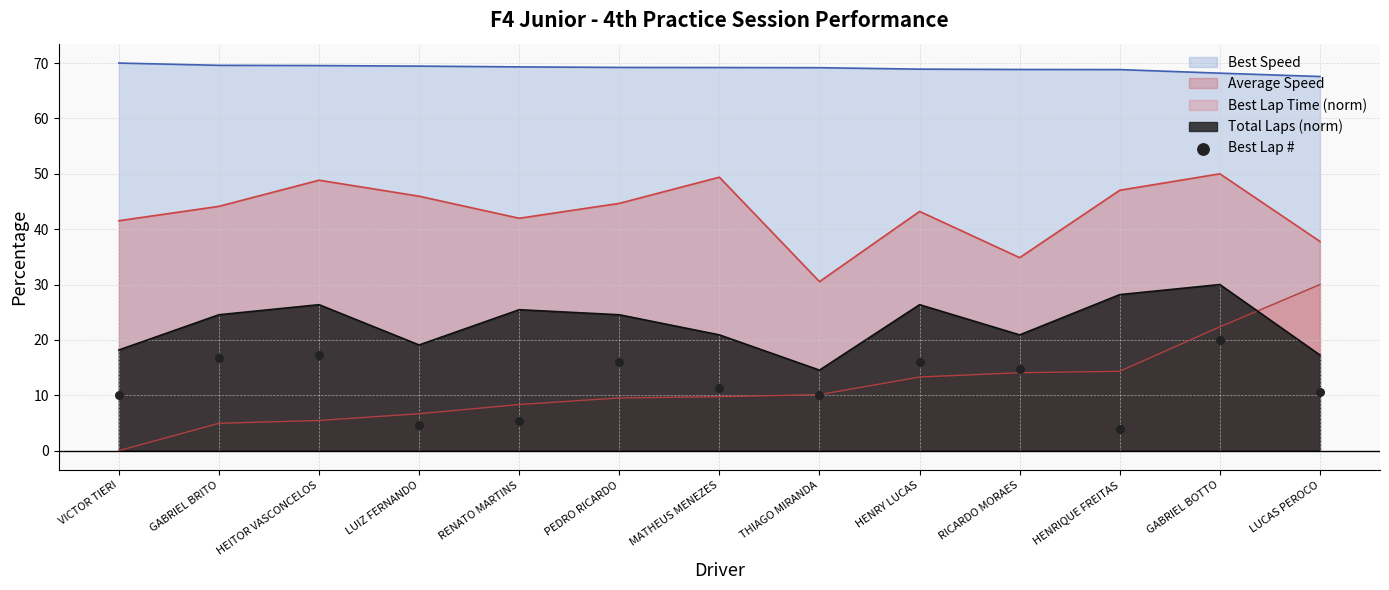

What is the maximum value for Average Speed?

50.0